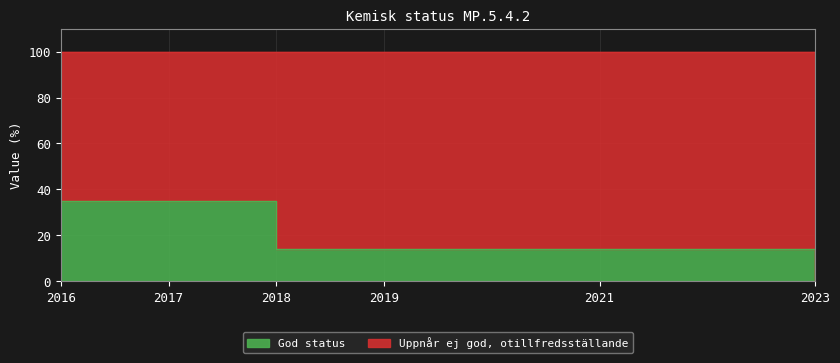

Where is the data nearest to the value 17?

2018